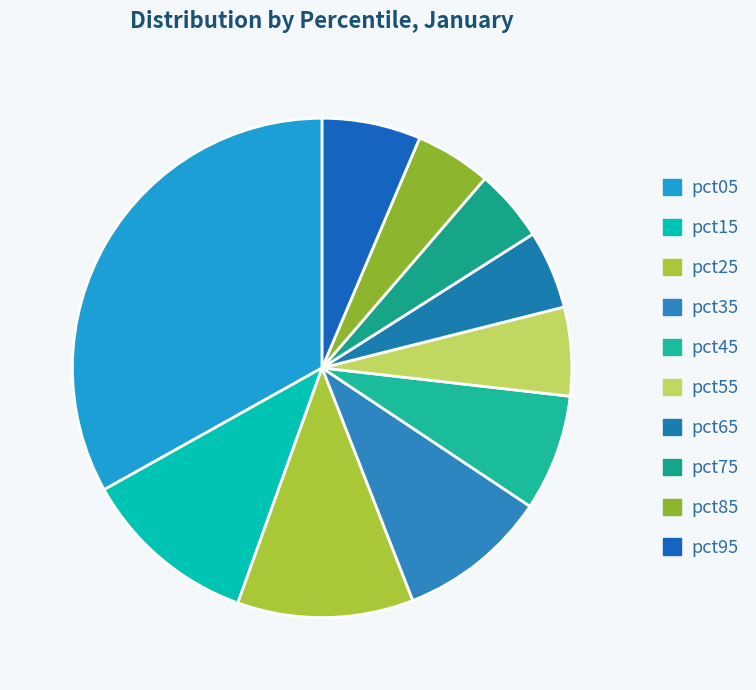

To the nearest percent, what percentage of the pie is pct25?

11%